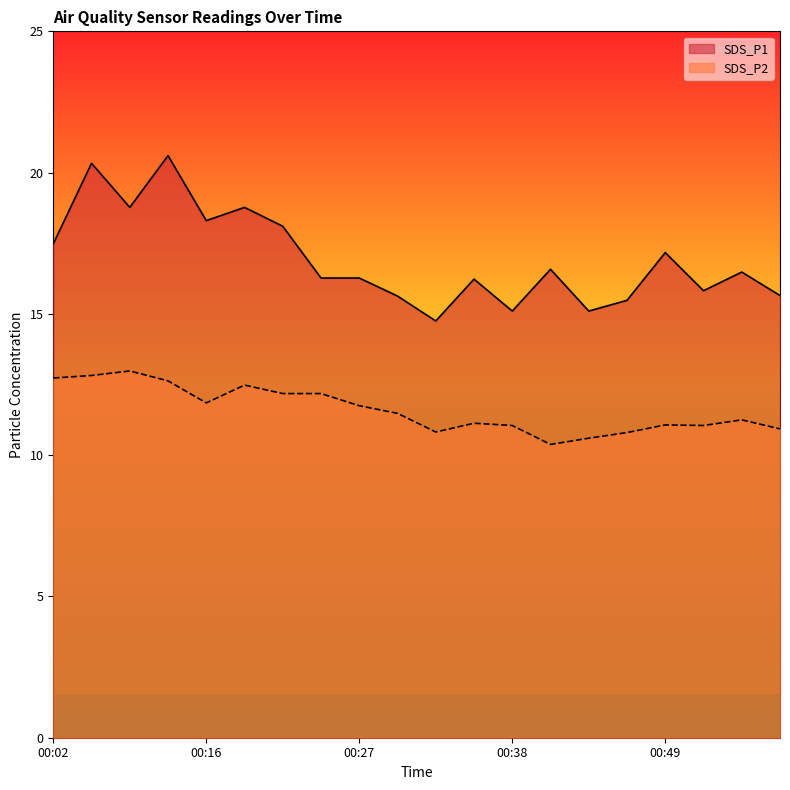

What is the greatest value displayed?

20.6